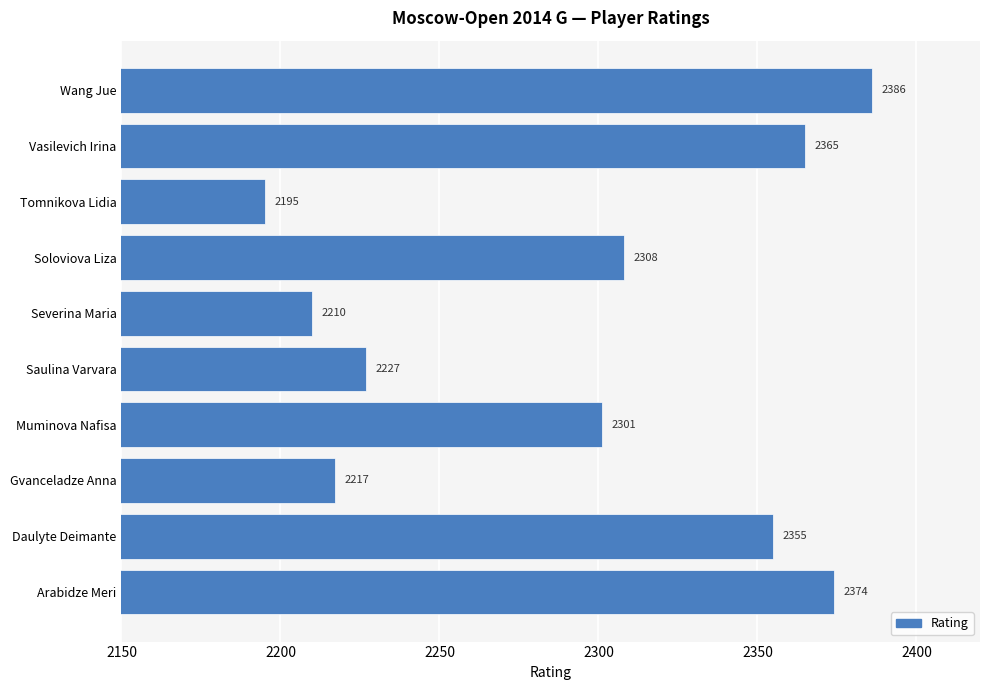

List the labels in order of value, largest first.

Wang Jue, Arabidze Meri, Vasilevich Irina, Daulyte Deimante, Soloviova Liza, Muminova Nafisa, Saulina Varvara, Gvanceladze Anna, Severina Maria, Tomnikova Lidia